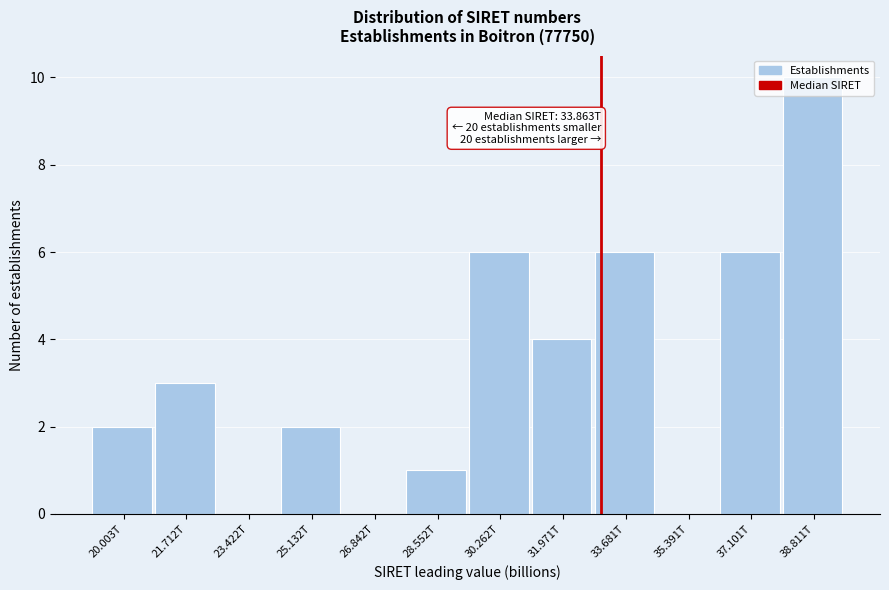

What is the maximum value shown in the chart?

10